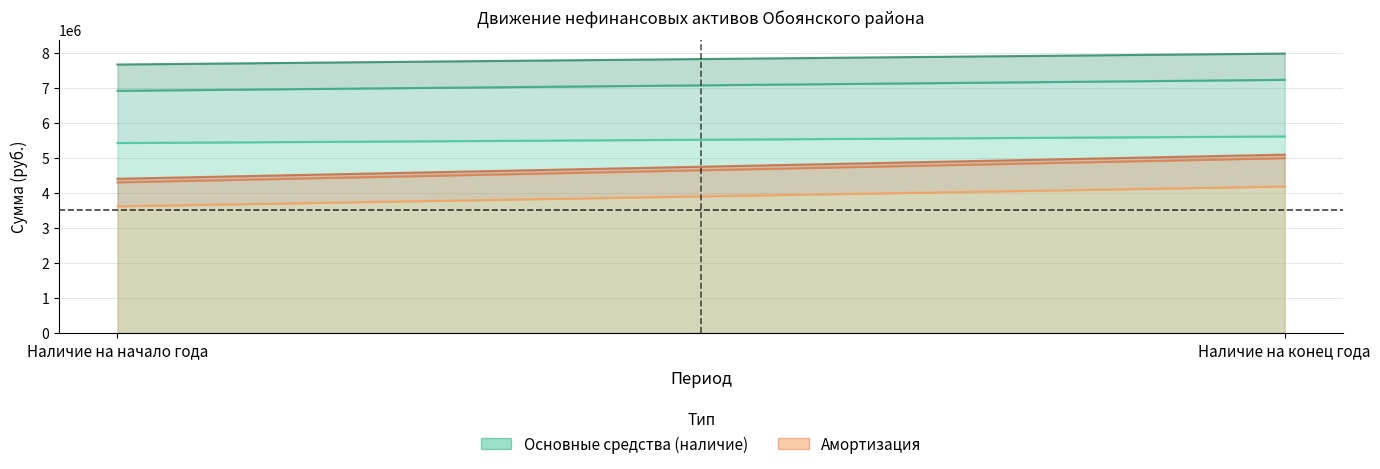

Where does the Машины и оборудование series first go above 5618014?

Наличие на конец года